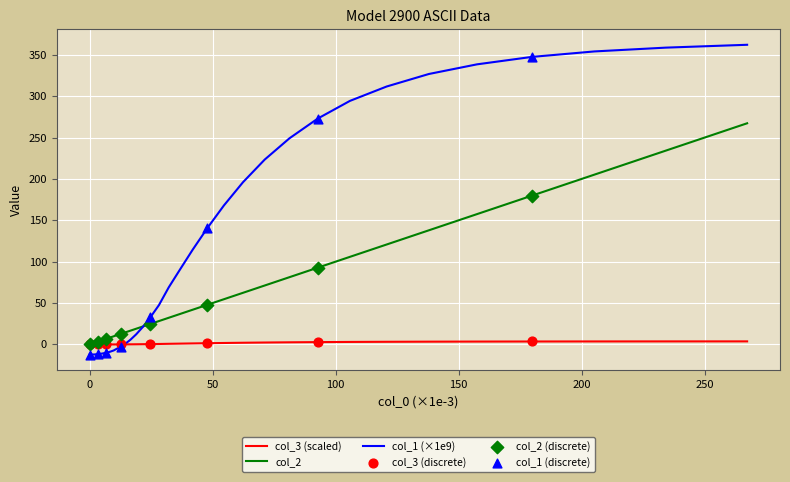

What is the minimum value for col_1 (×1e9)?

-12.4